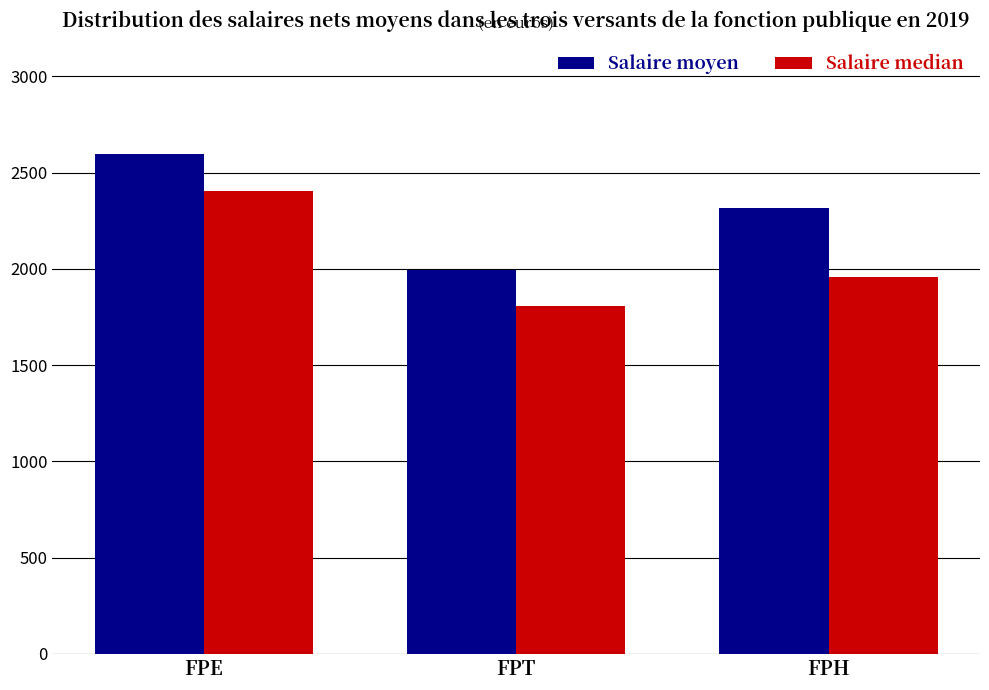

At which label does Salaire median reach its minimum?

FPT